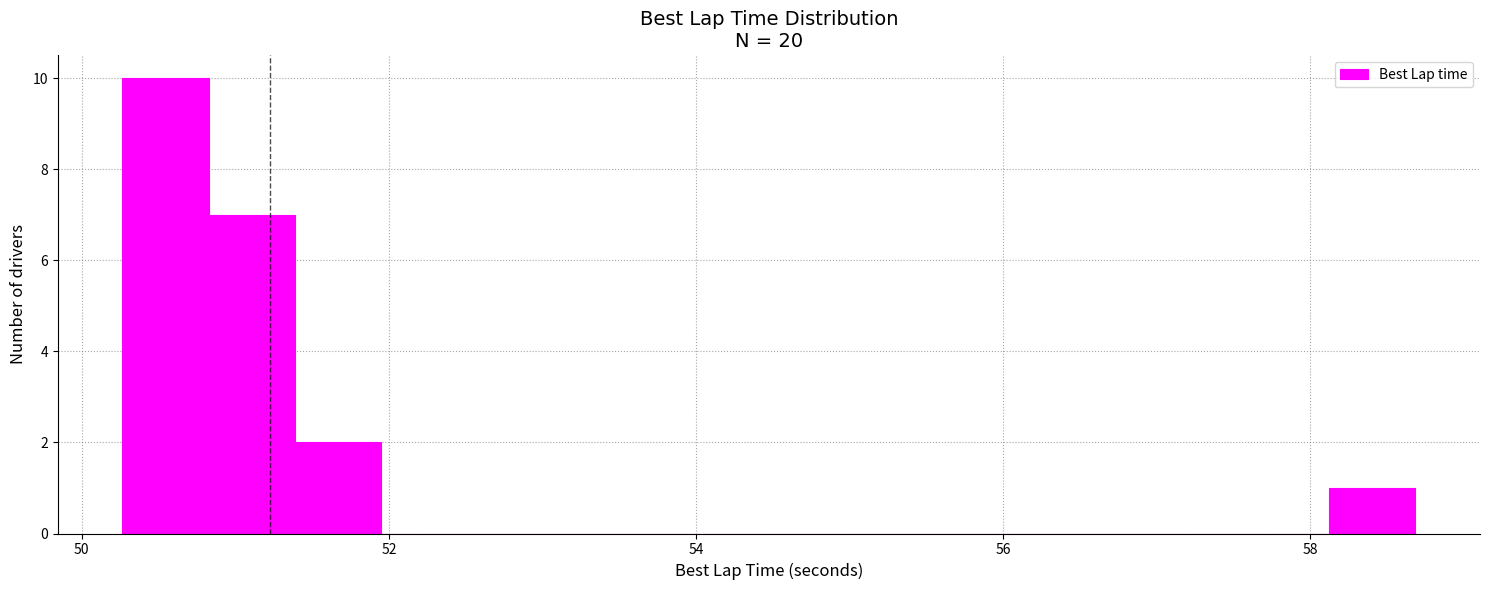

Read against the x-axis, roughly where is the centre of the tallest bar?

50.6